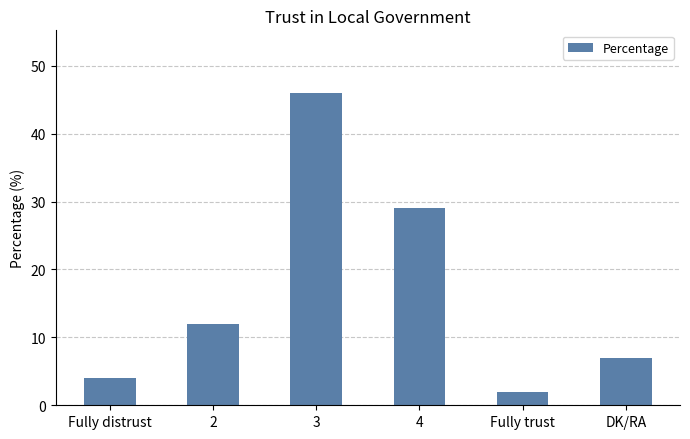

Does the chart contain any negative values?

No